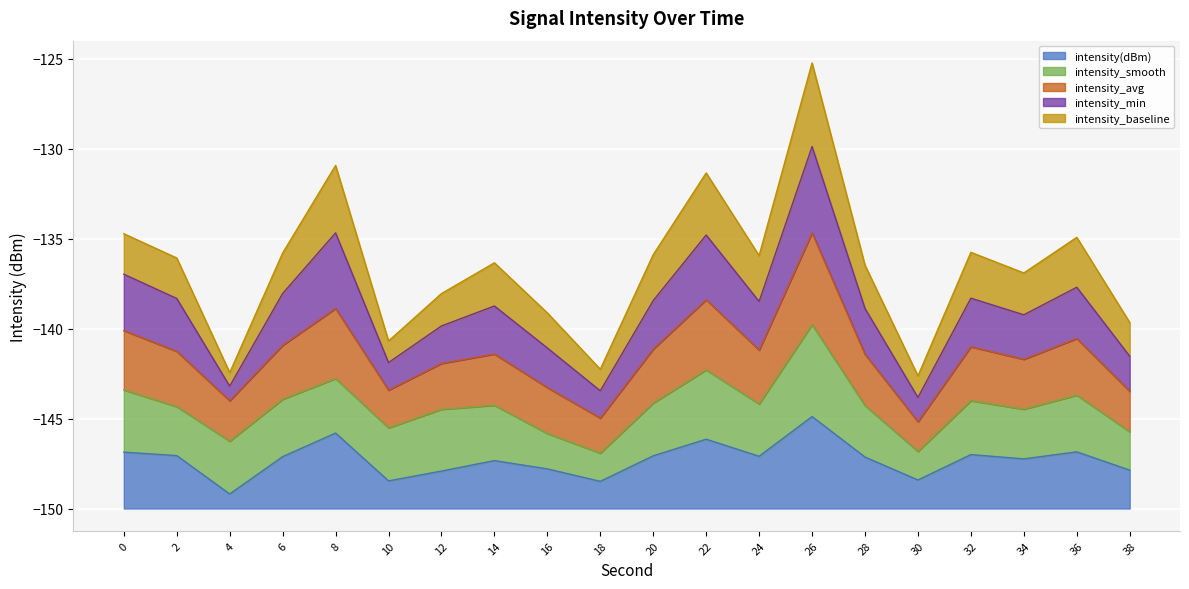

What is the lowest value of the intensity(dBm) series?

0.8